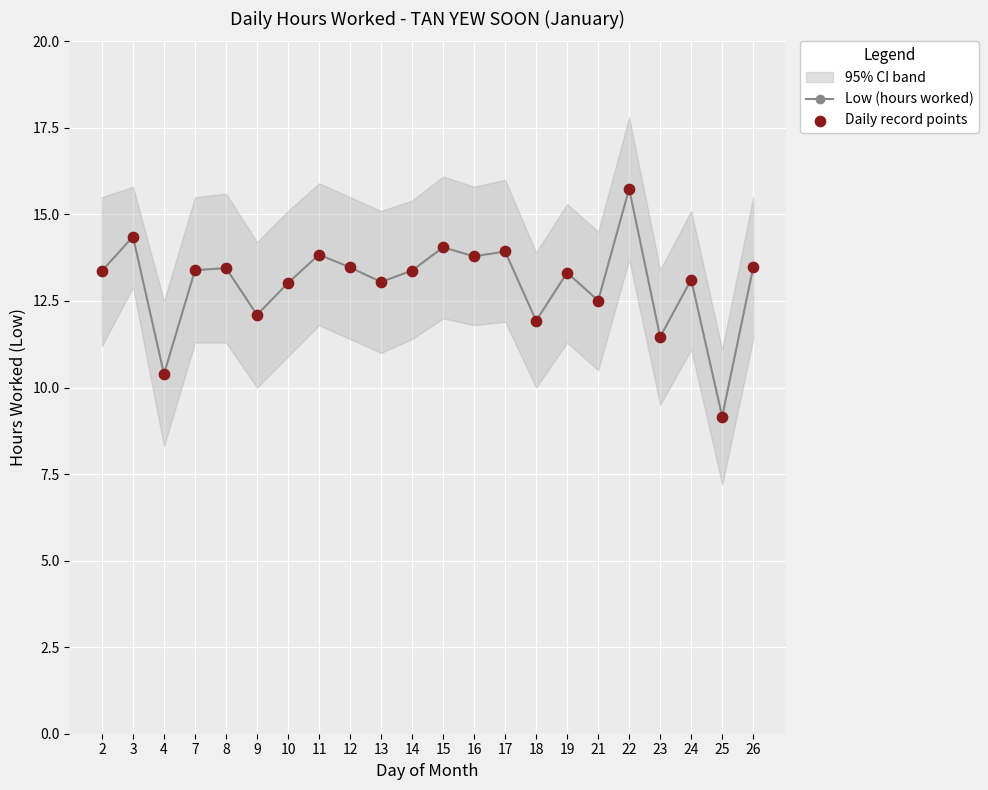

Which series reaches the minimum Y coordinate?

Low (hours worked)